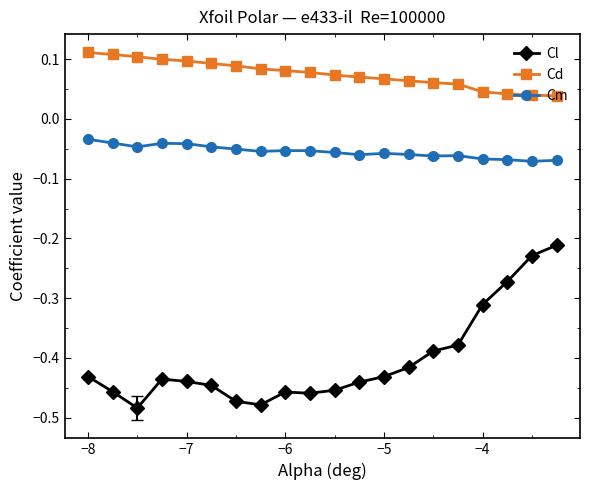

Which series has the largest total across all categories?

Cd